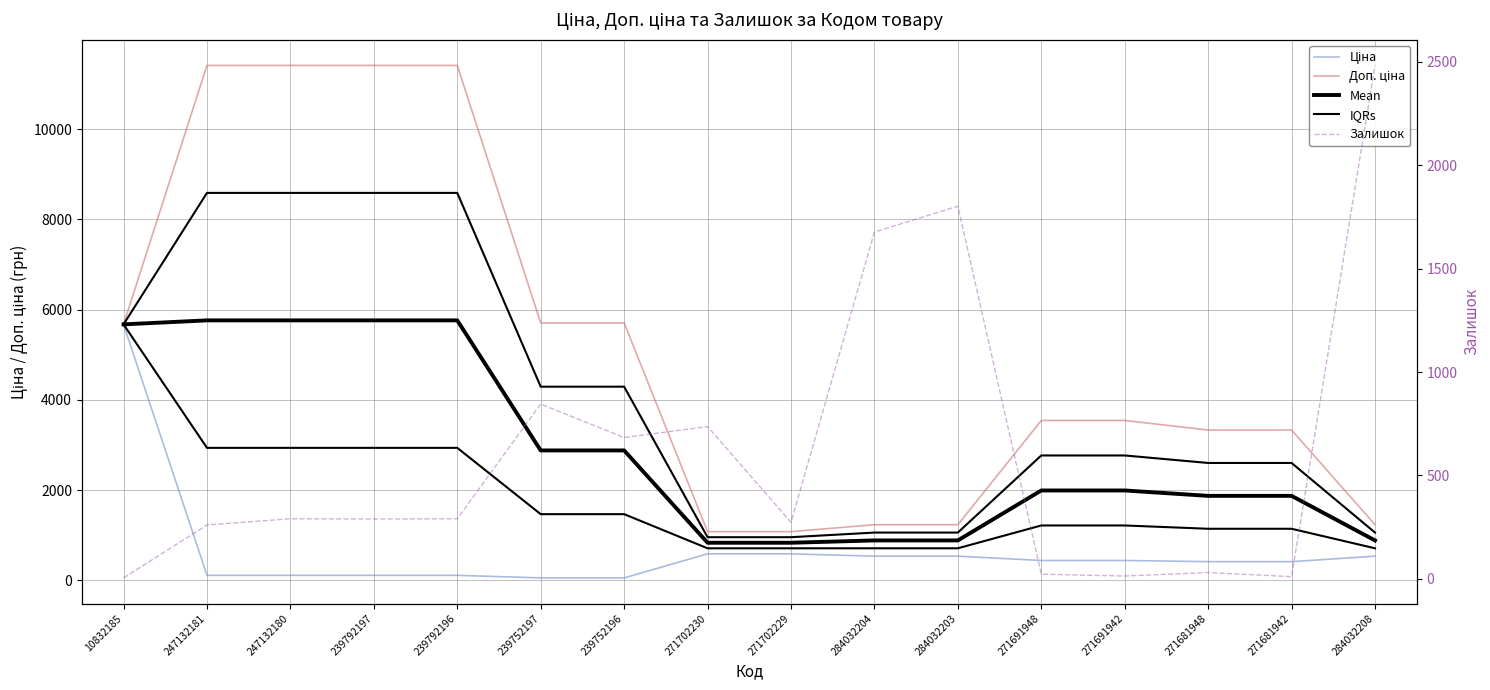

What is the difference between the maximum and second lowest values in the Mean series?

4926.3